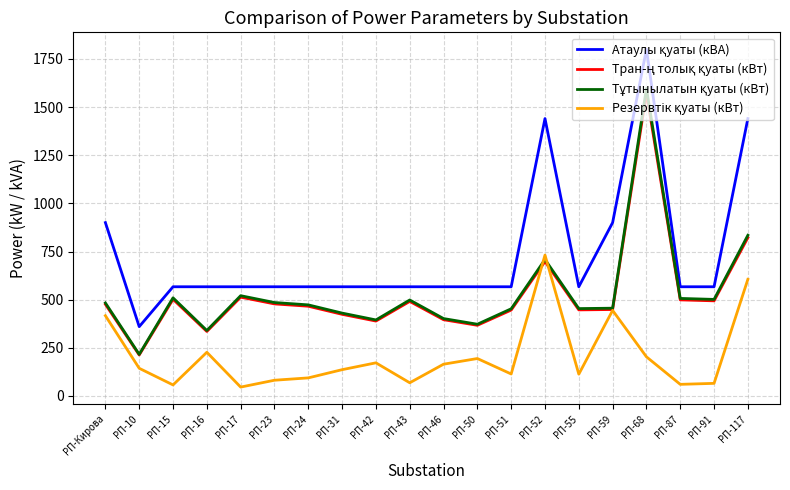

At which category is the sum across all series the highest?

РП-68